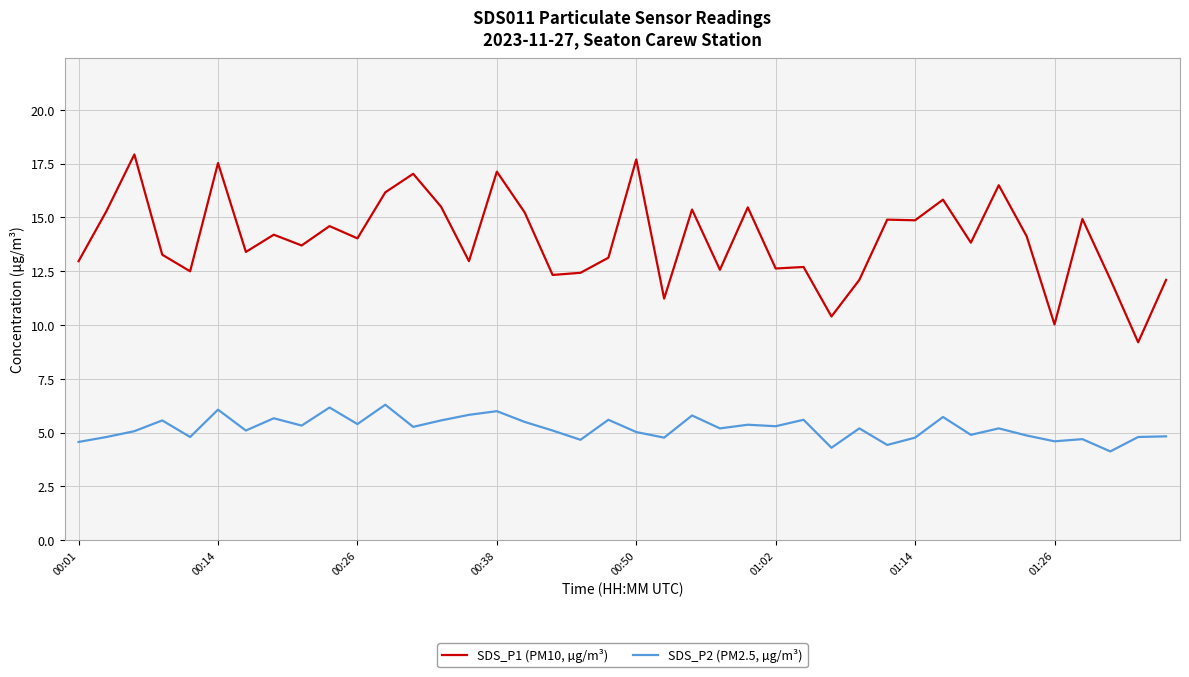

What is the smallest value displayed?

4.1